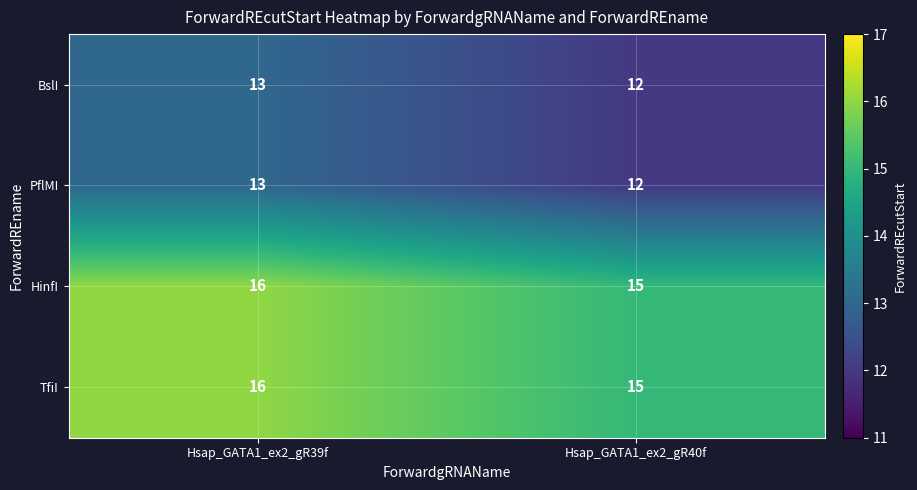

Count the number of categories in the chart.

2